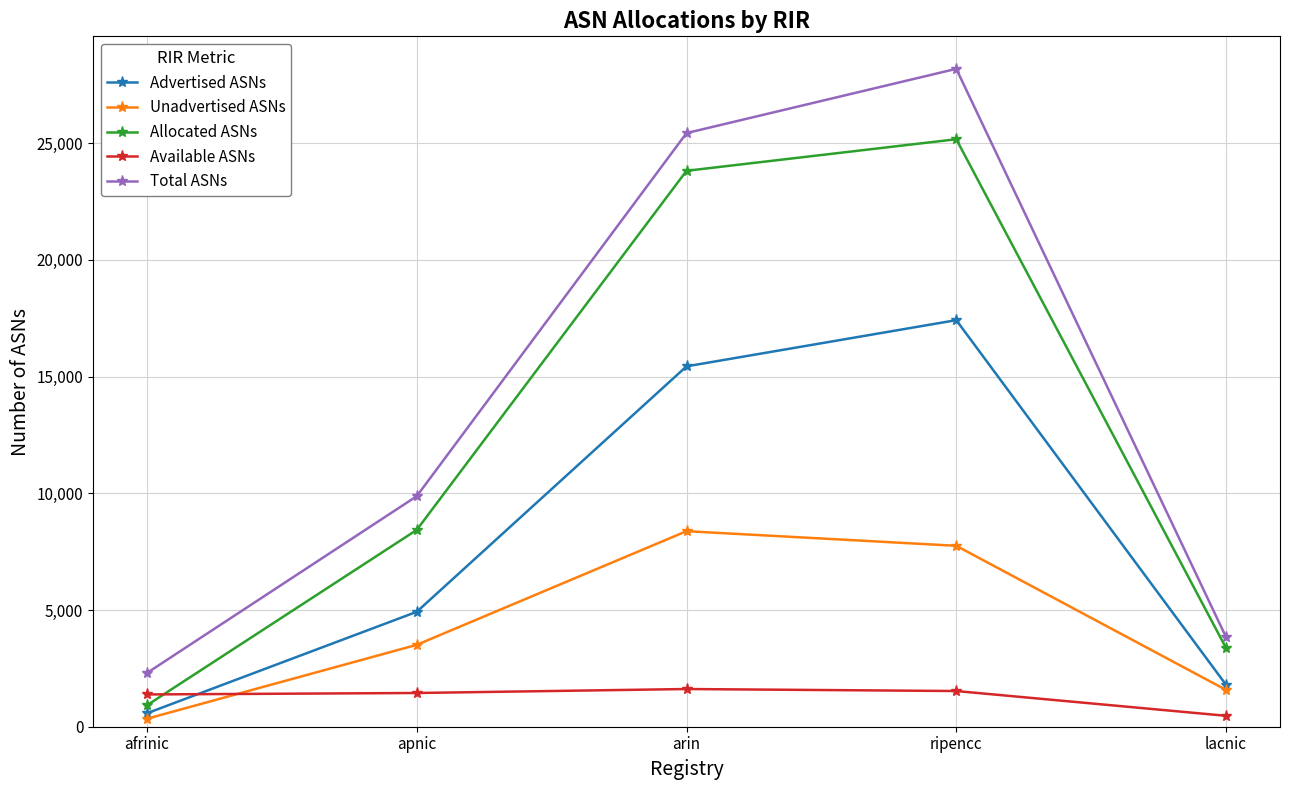

What is the difference between the Unadvertised ASNs values at arin and ripencc?

627